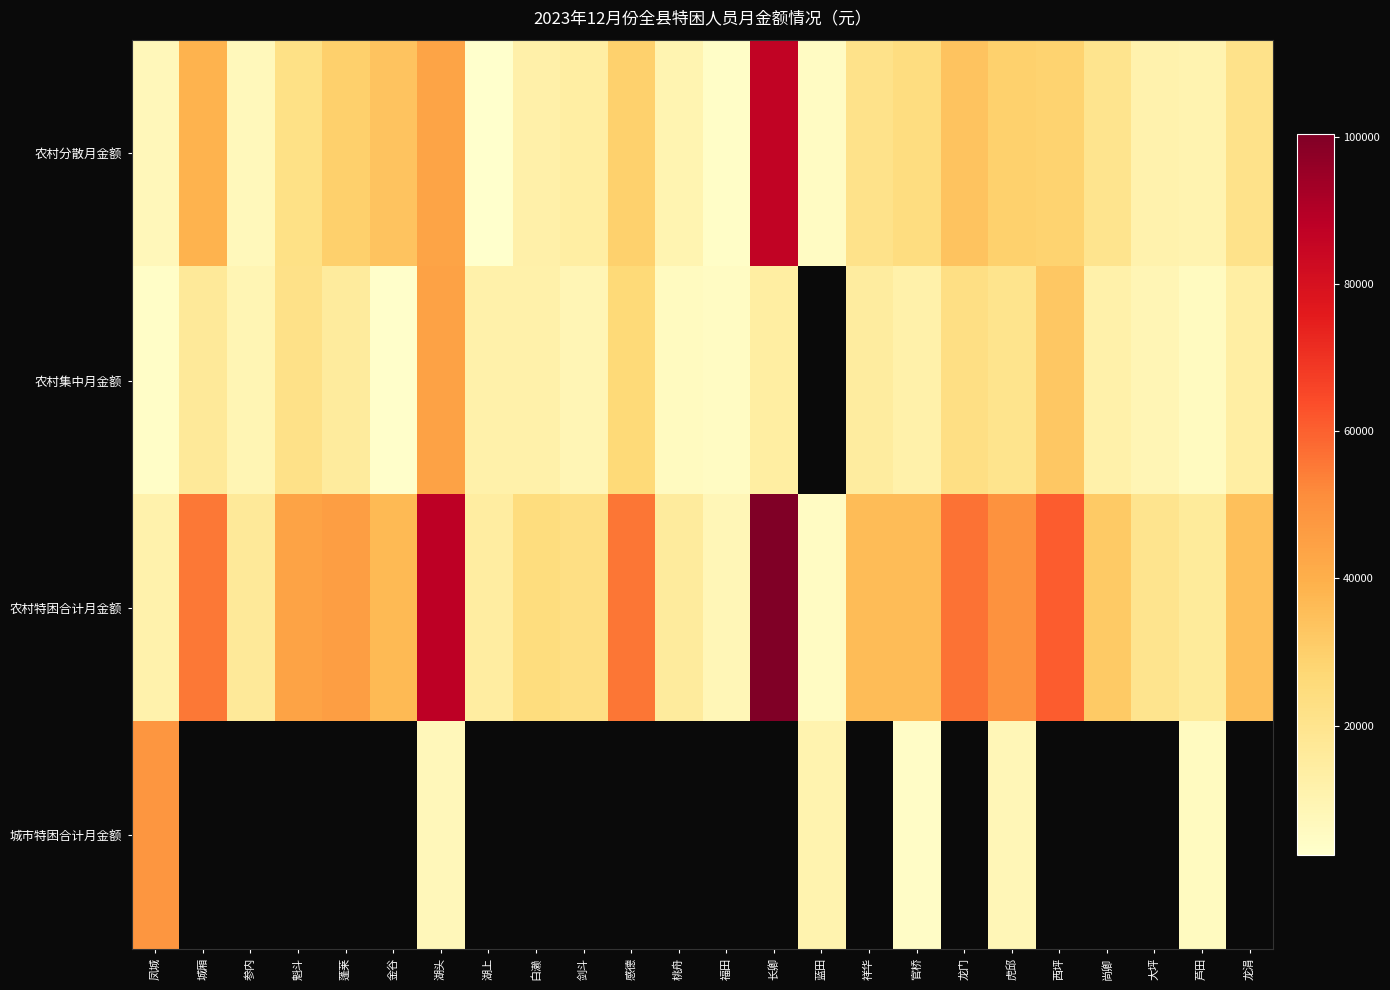

Which category has the highest value in the 城市特困合计月金额 series?

凤城